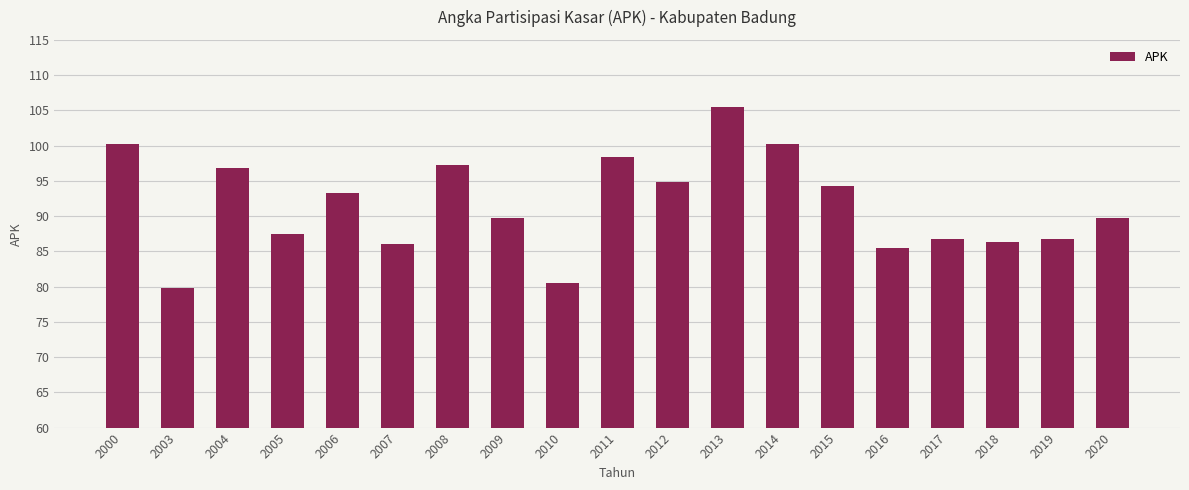

How many data points are less than 89?

8